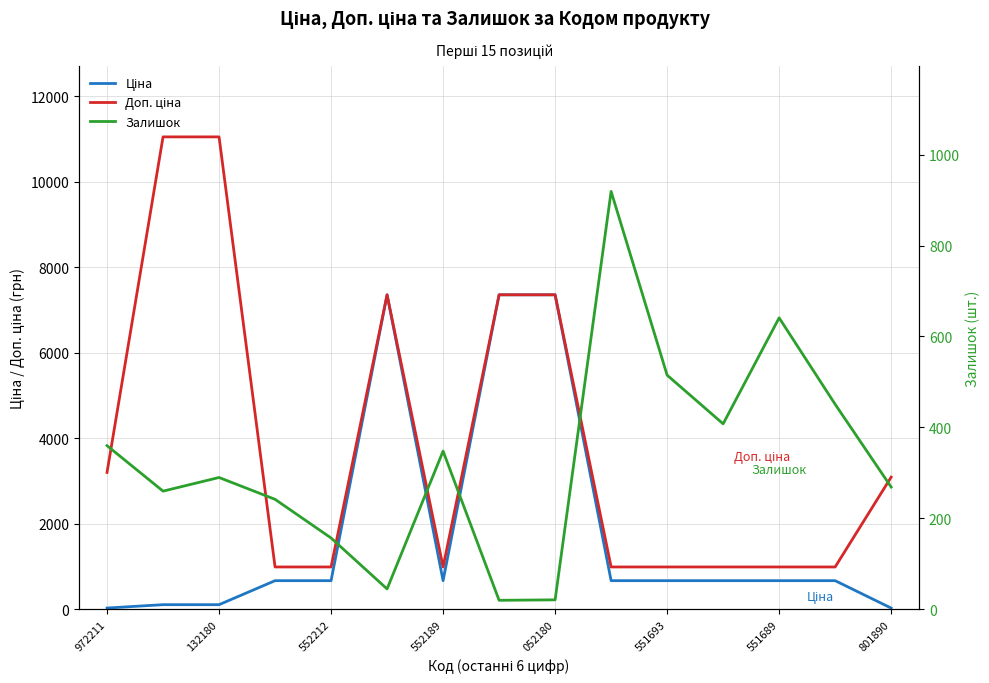

Which series has the largest range (max minus min)?

Доп. ціна